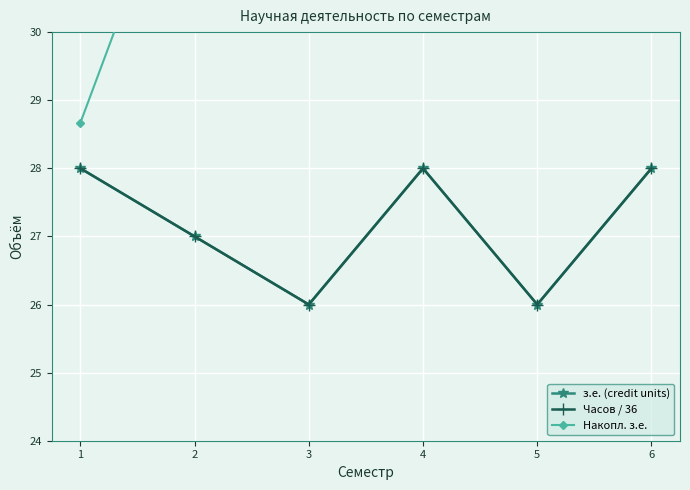

What is the sum of the з.е. (credit units) values at 4 and 2?

55.0